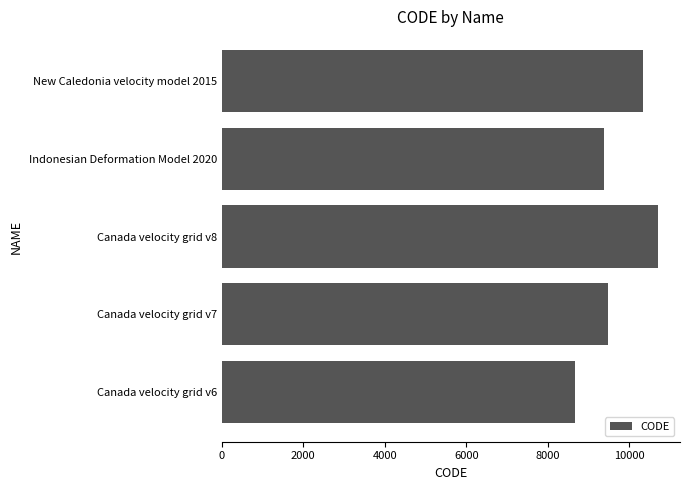

Which label corresponds to the largest value in the chart?

Canada velocity grid v8